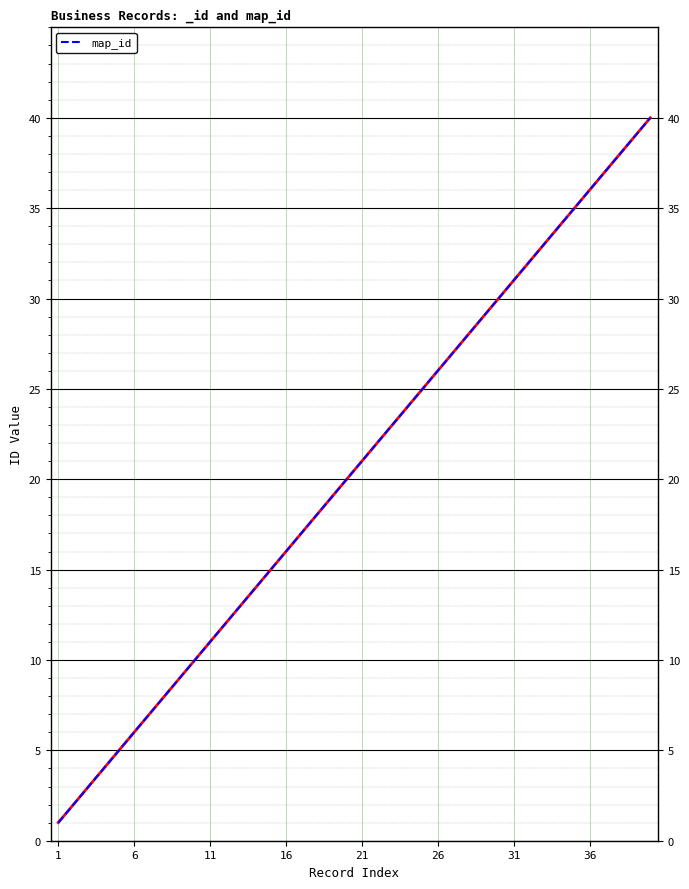

What is the maximum value shown in the chart?

40